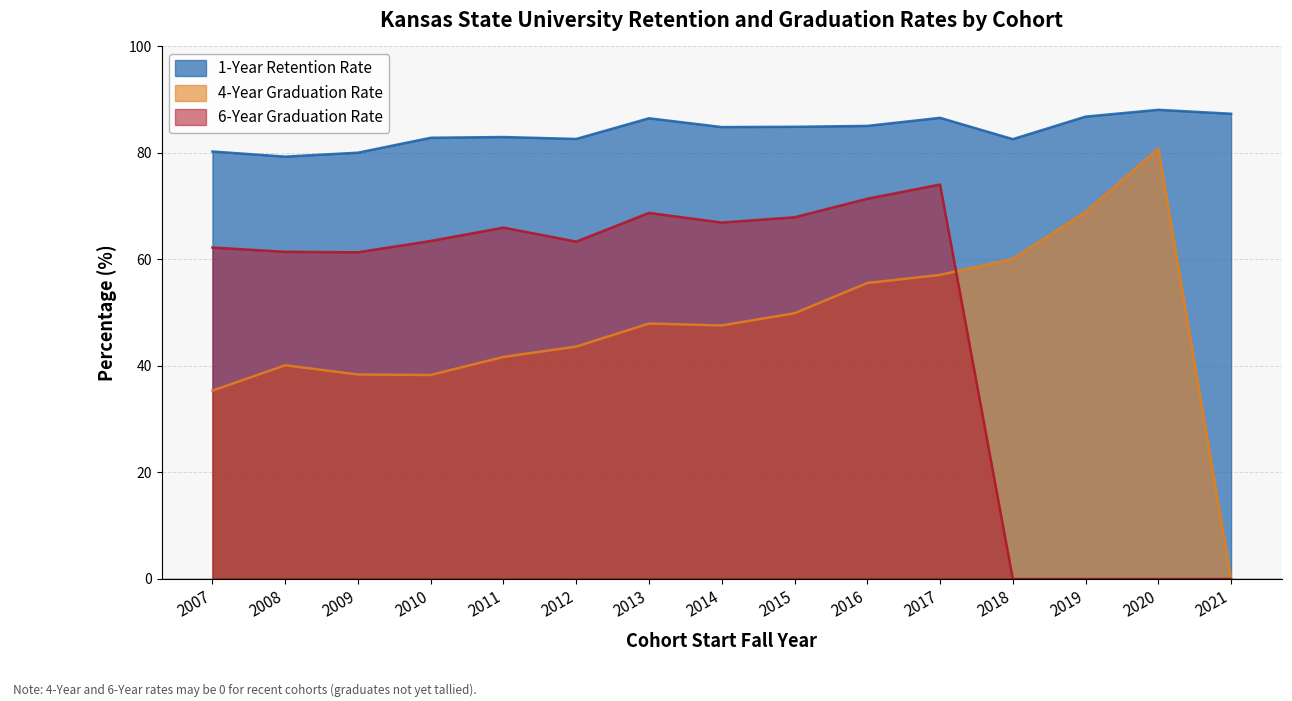

What is the difference between the second highest and second lowest values in the 1-Year Retention Rate series?

7.3